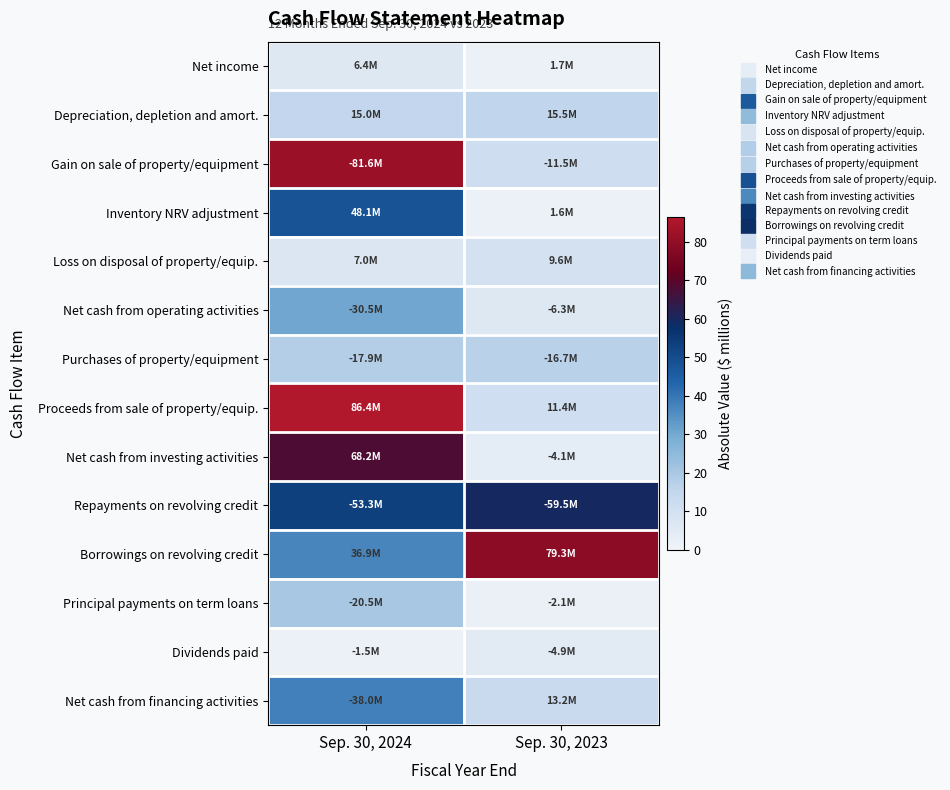

What is the difference between the highest and lowest values at Sep. 30, 2024?

84.9